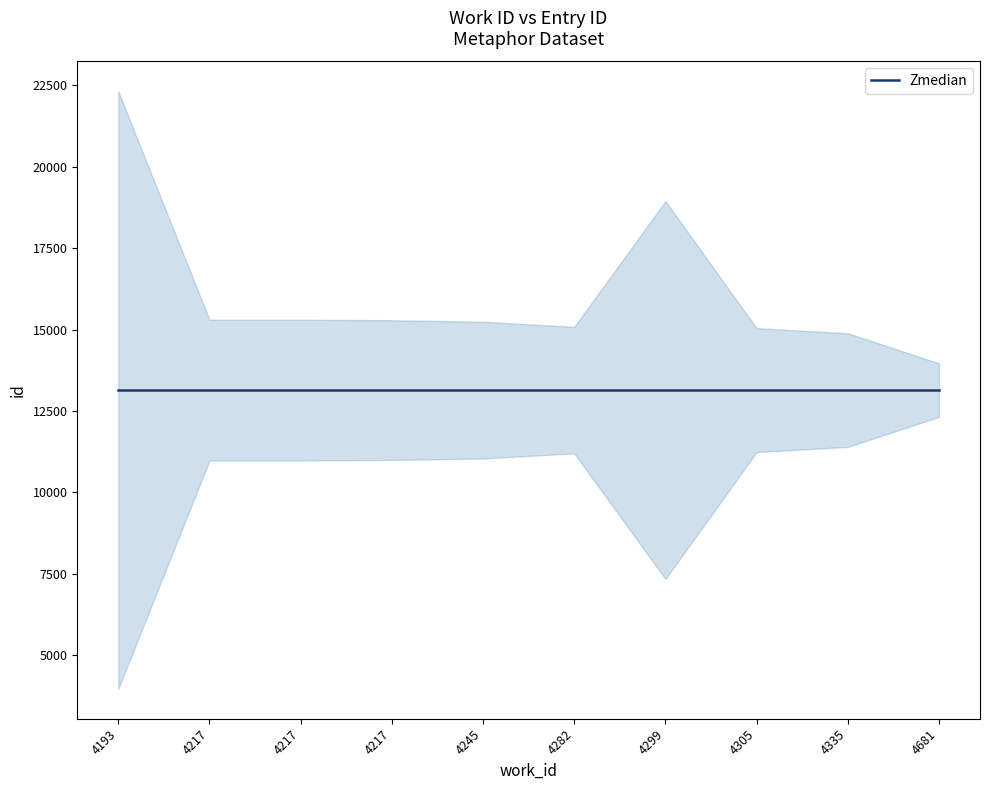

What is the maximum value shown in the chart?

22319